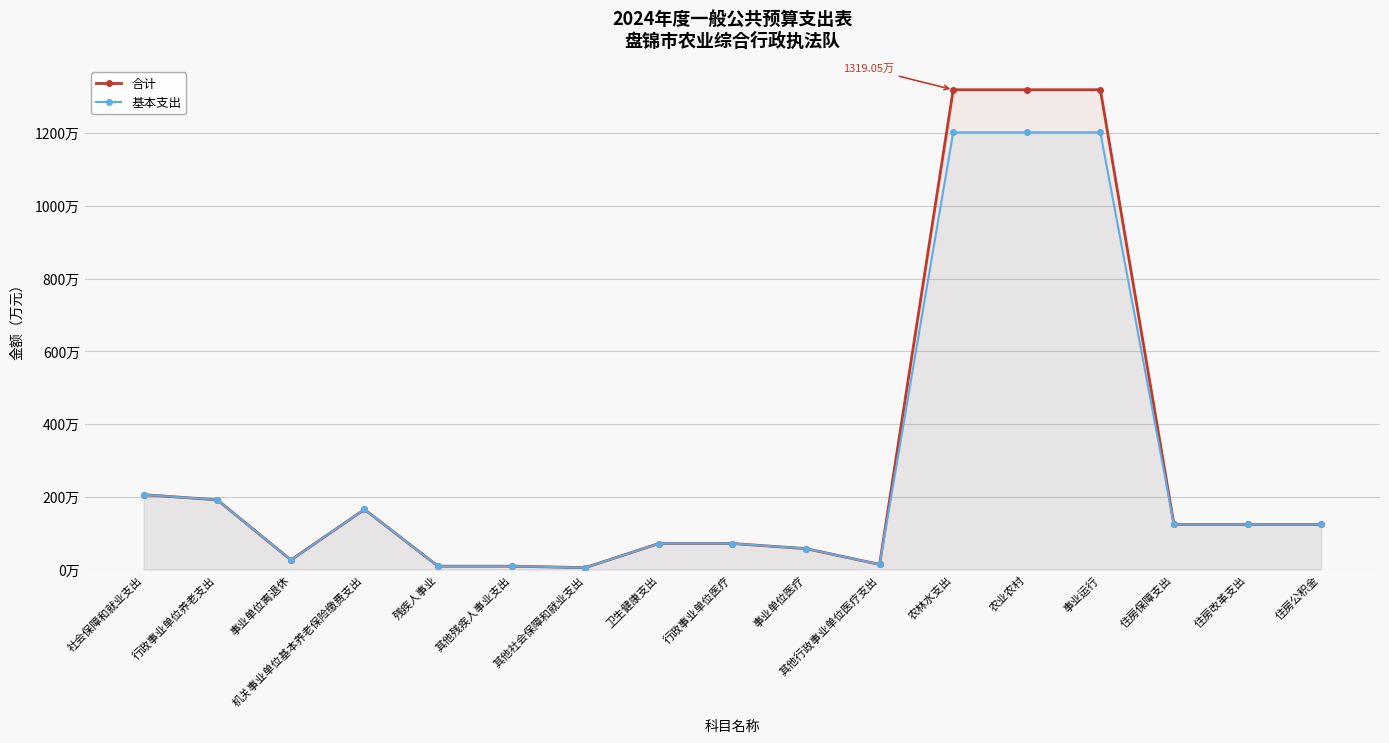

At which category is the sum across all series the highest?

农林水支出